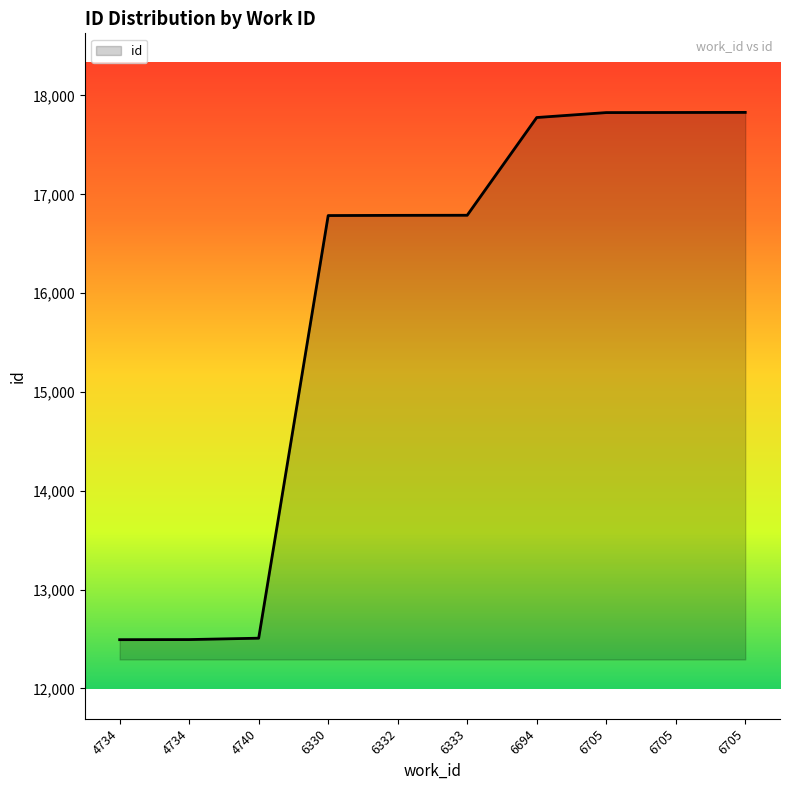

Does the chart display data point markers on the line(s)?

No